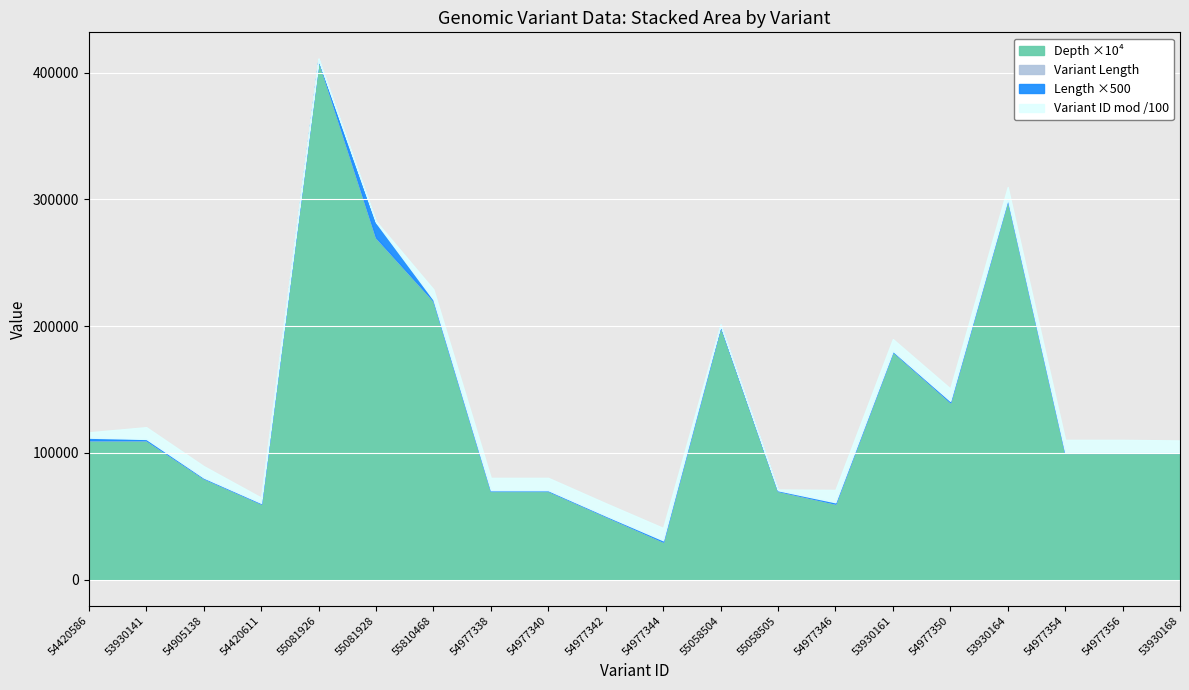

How many lines are shown in the chart?

4